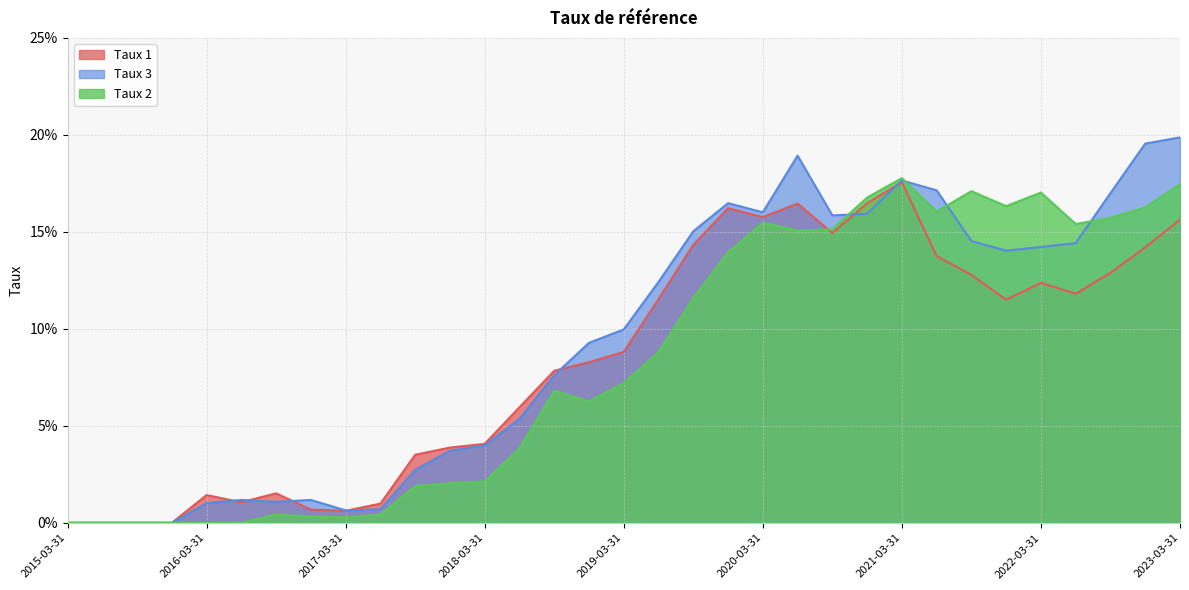

Is it true that Taux 1 equals 0.1 at 2020-03-31?

False